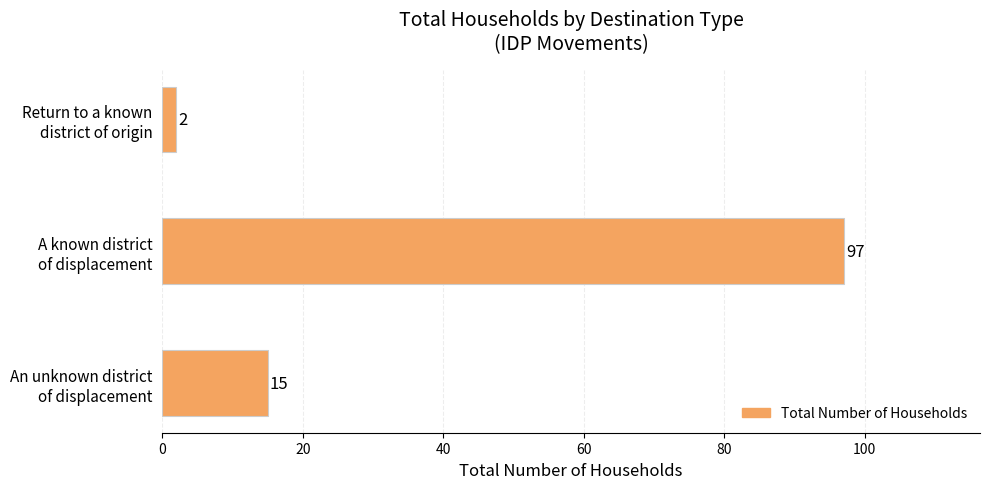

At which category does the chart reach its peak across all series?

A known district
of displacement